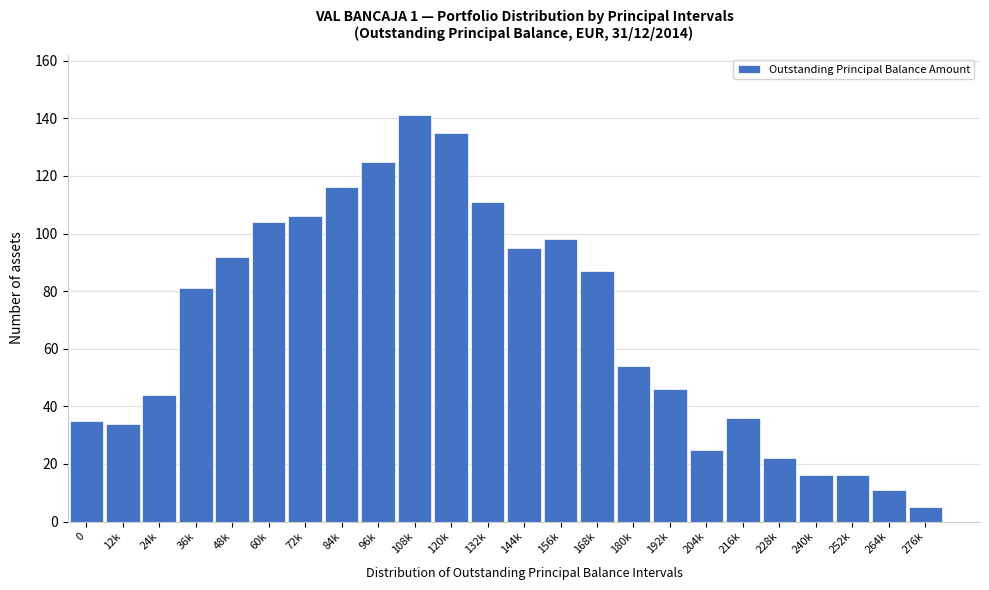

Reading right to left, what are all the values shown in this chart?

5	11	16	16	22	36	25	46	54	87	98	95	111	135	141	125	116	106	104	92	81	44	34	35